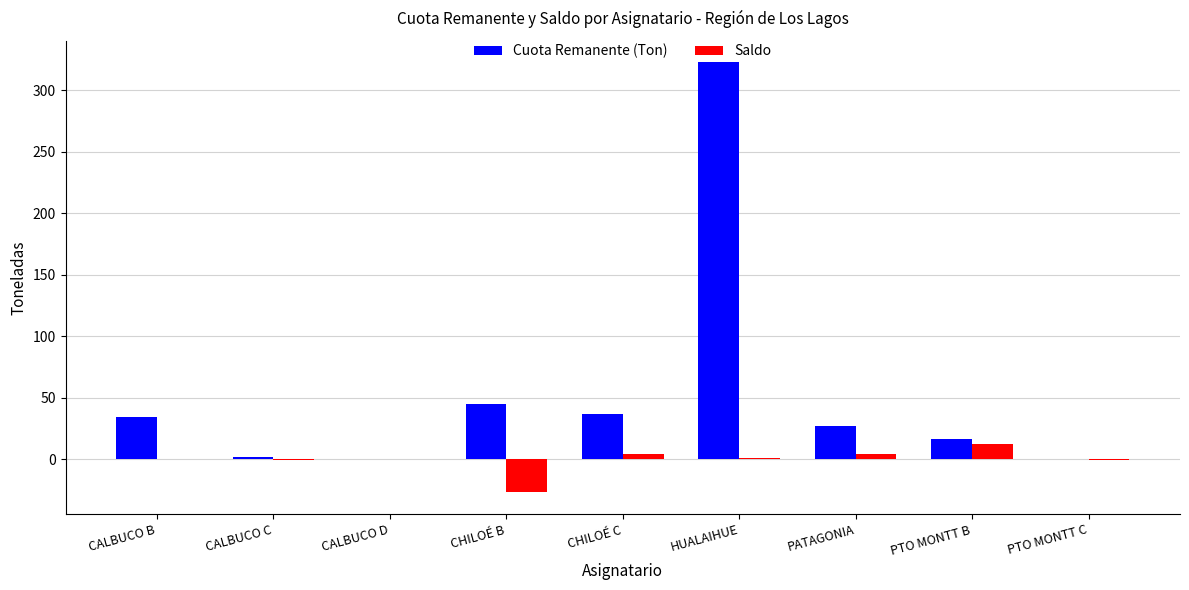

At which label is Cuota Remanente (Ton) closest to 161?

CHILOÉ B